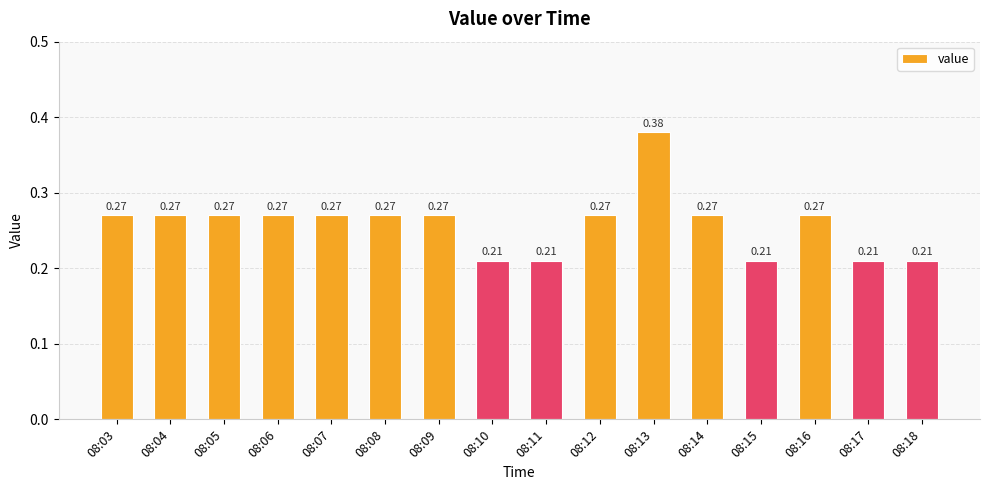

Does the chart contain stacked bars?

No